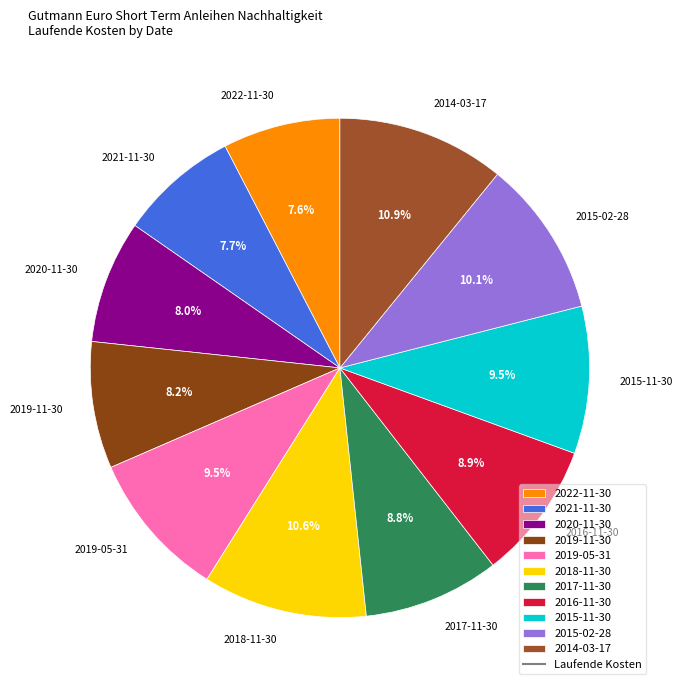

To the nearest percent, what is the combined percentage of 2021-11-30 and 2014-03-17?

19%